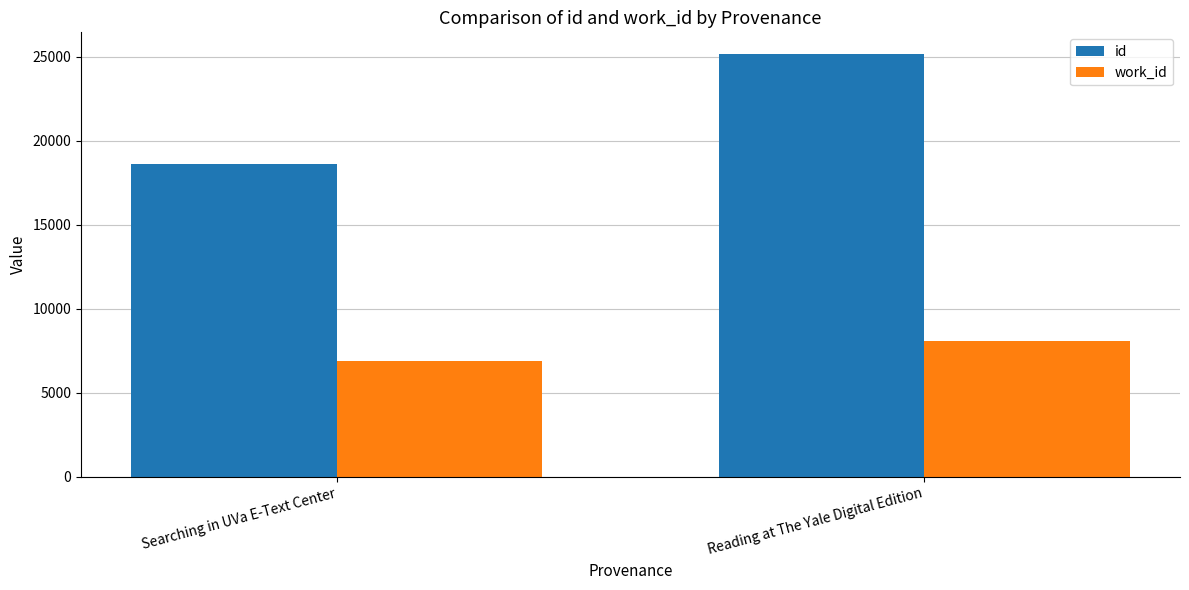

What is the difference between the maximum and minimum values in the work_id series?

1160.4